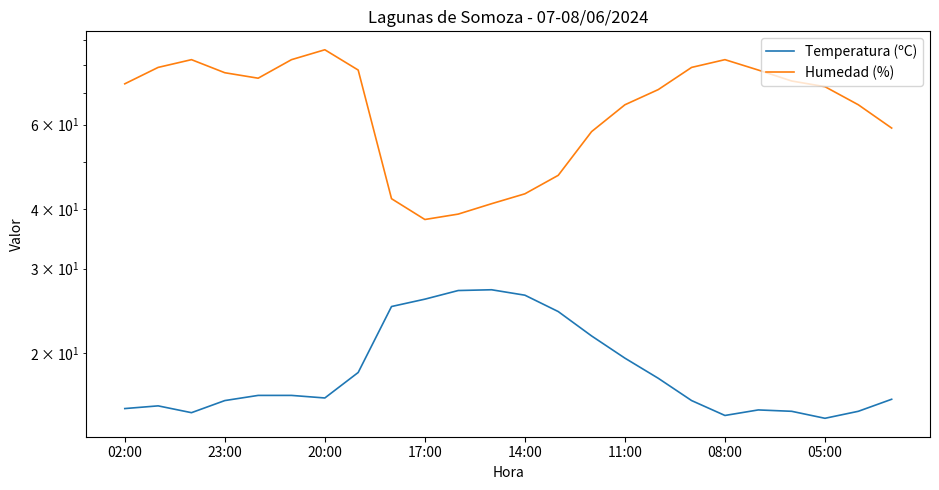

Is the value of Humedad (%) at 15 greater than the value of Temperatura (ºC) at 23:00?

Yes